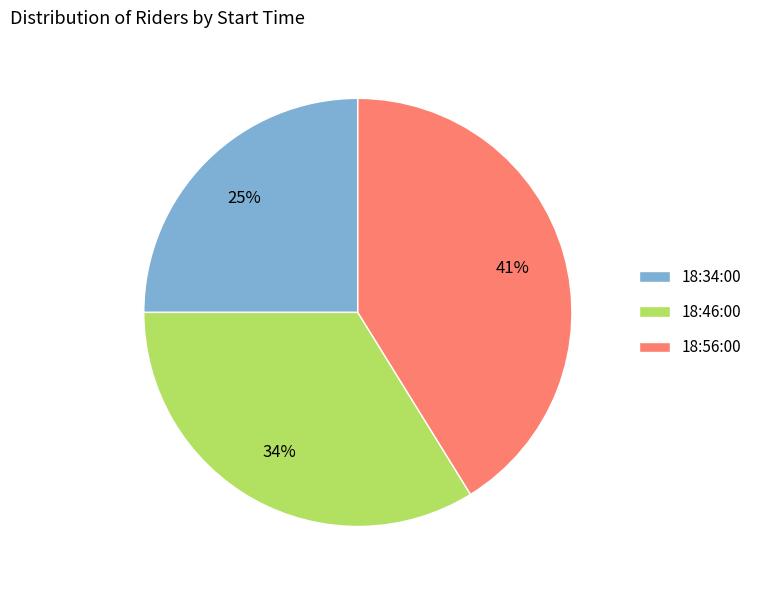

To the nearest percent, what is the average slice percentage?

33%